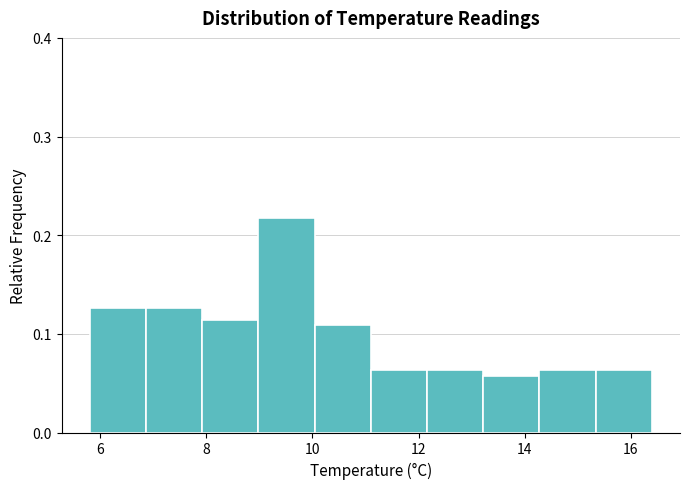

Reading left to right, list every bar in this chart as the range it spans on the x-axis followed by its height. Neither the bar edges nor the heights are printed on the chart, so give them approximately, as read against the axes.

5.80 to 6.86: 0.13
6.86 to 7.92: 0.13
7.92 to 8.98: 0.11
8.98 to 10.04: 0.22
10.04 to 11.10: 0.11
11.10 to 12.16: 0.06
12.16 to 13.22: 0.06
13.22 to 14.28: 0.06
14.28 to 15.34: 0.06
15.34 to 16.40: 0.06